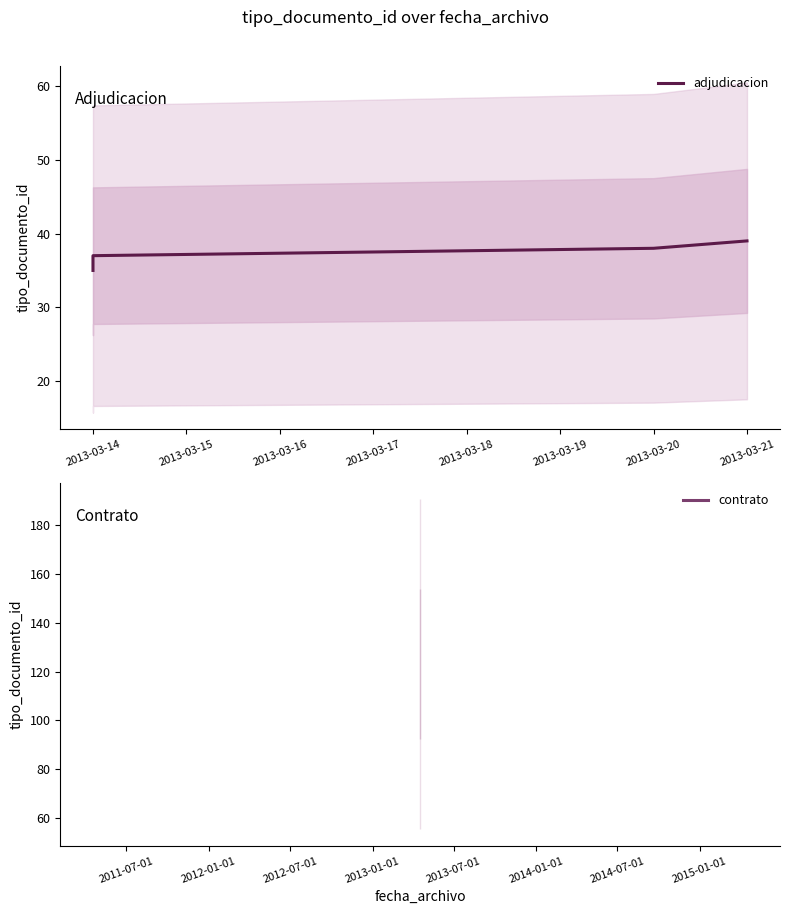

What is the minimum value shown in the chart?

35